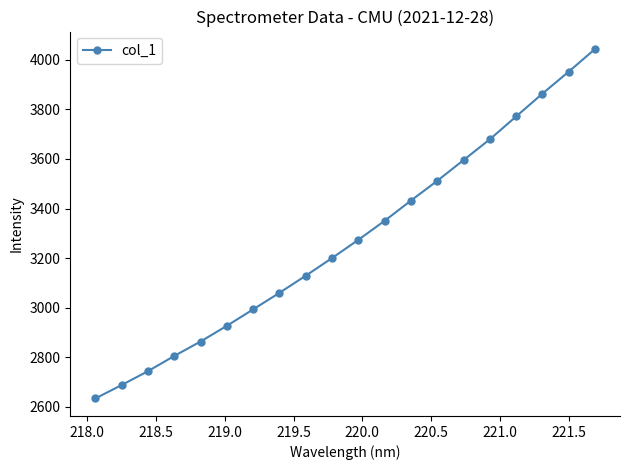

True or false: there are more than 1 points higher than both neighbors.

False